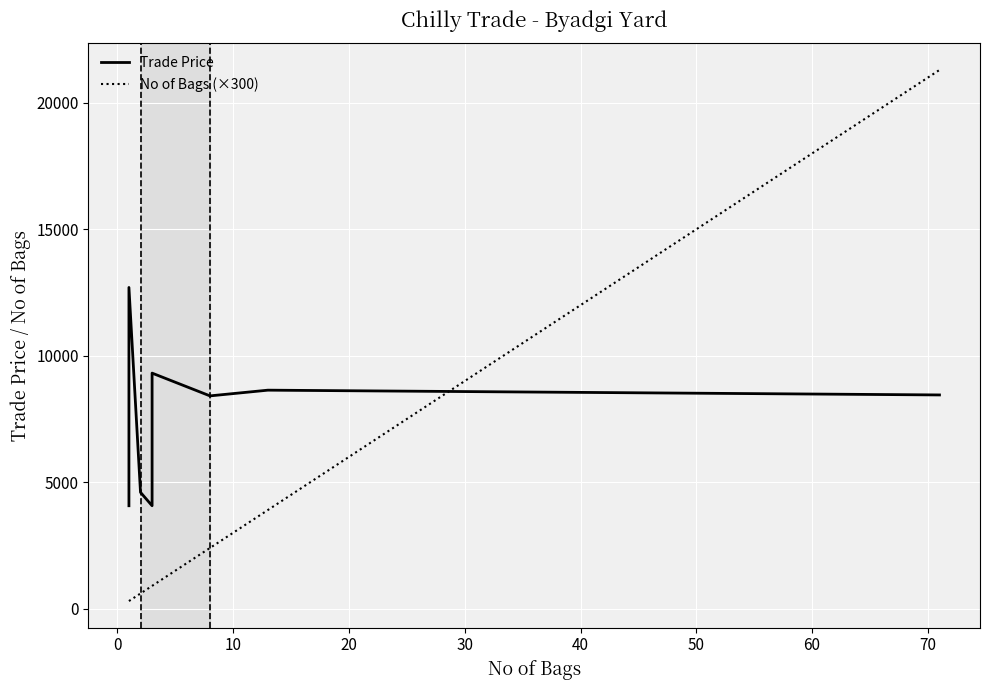

What is the average value of the Trade Price series?

7052